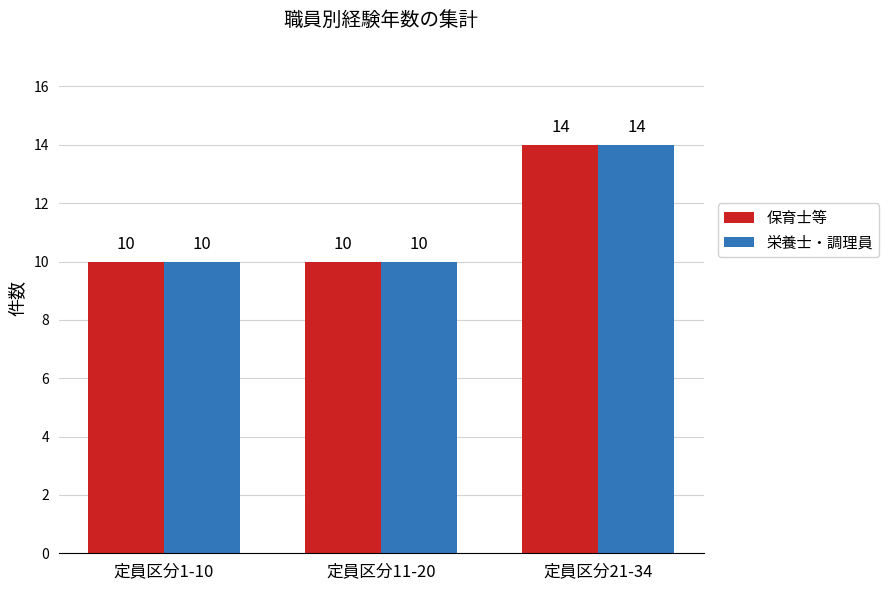

What is the average value of the 保育士等 series?

11